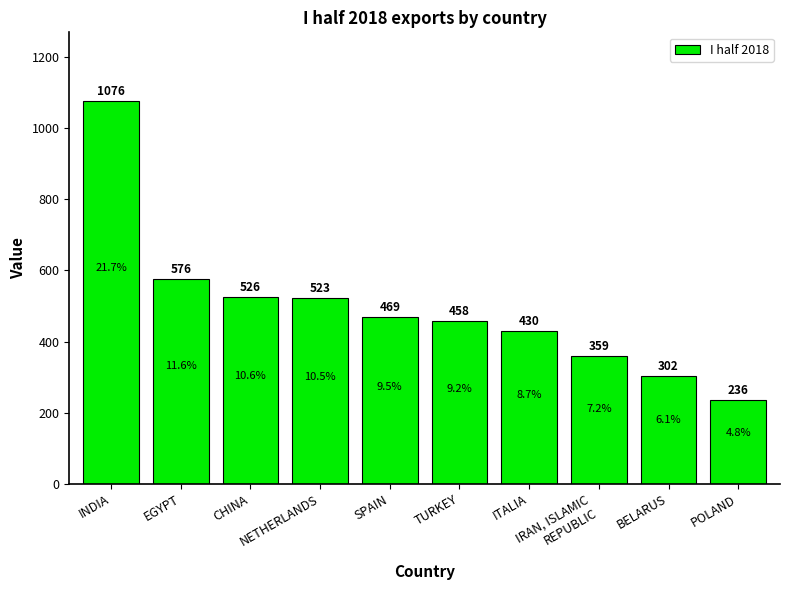

How many data points does each series have?

10